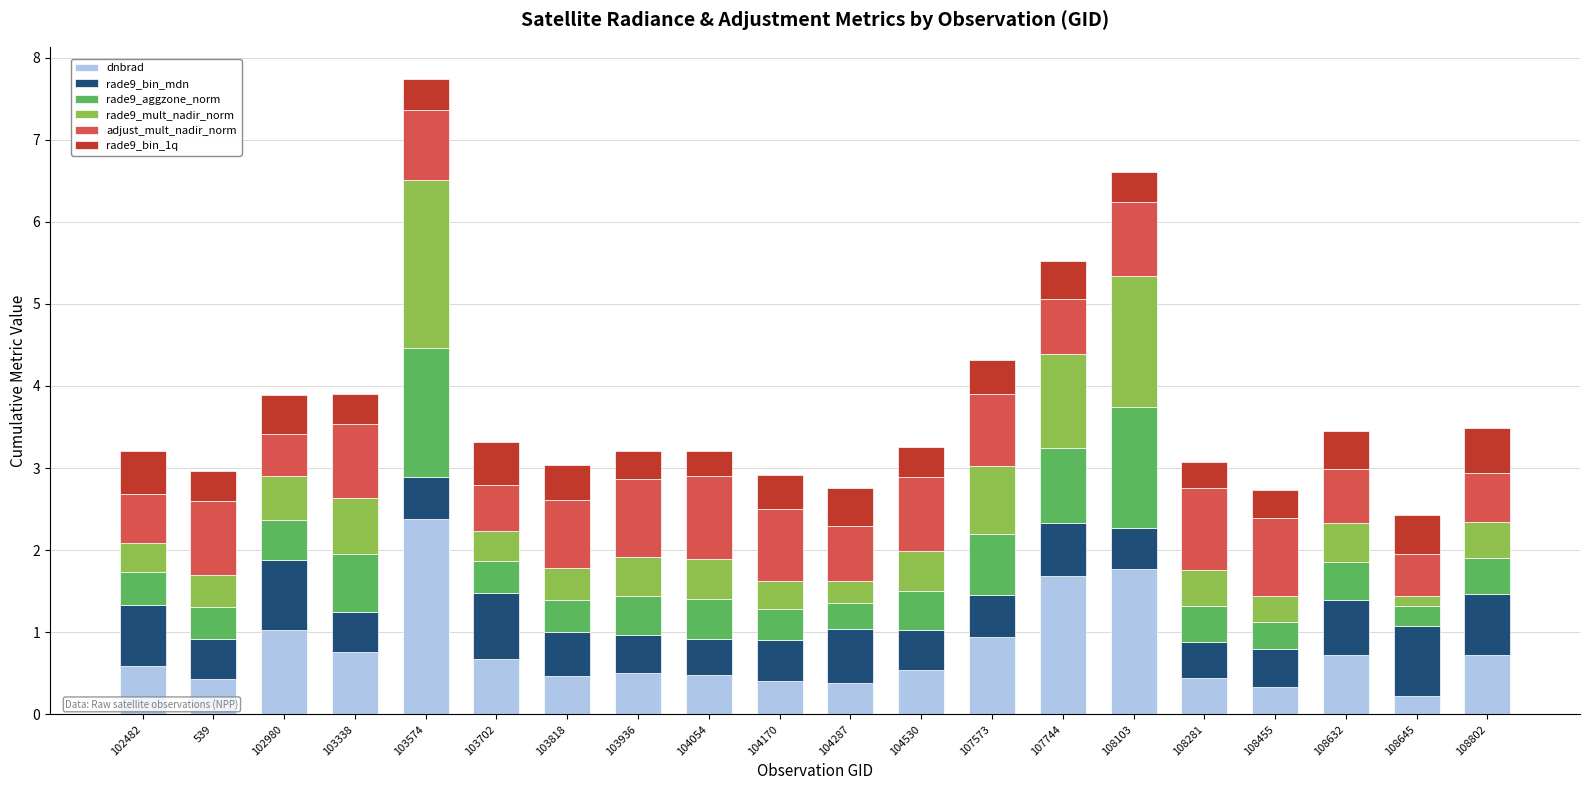

What is the approximate value of dnbrad at 104054?

0.5